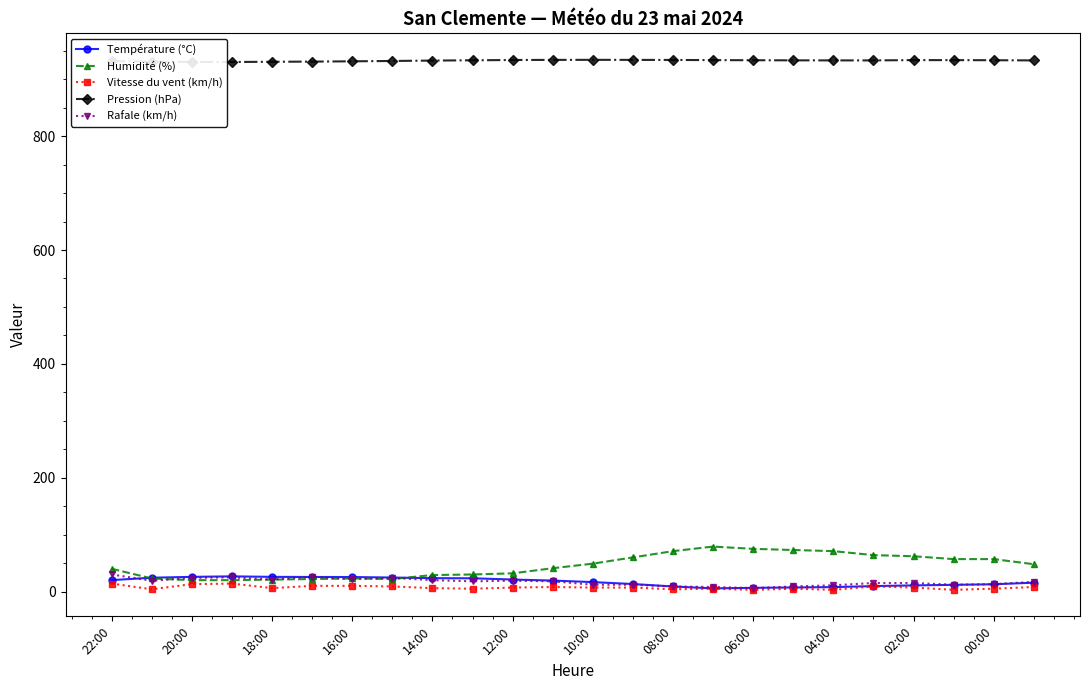

What is the minimum value shown in the chart?

3.0